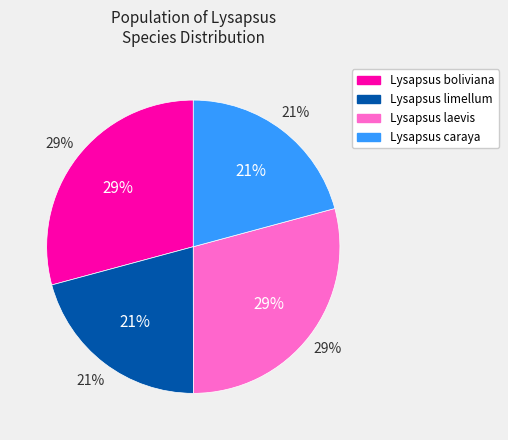

Is it true that Lysapsus caraya is 29% of the pie?

False